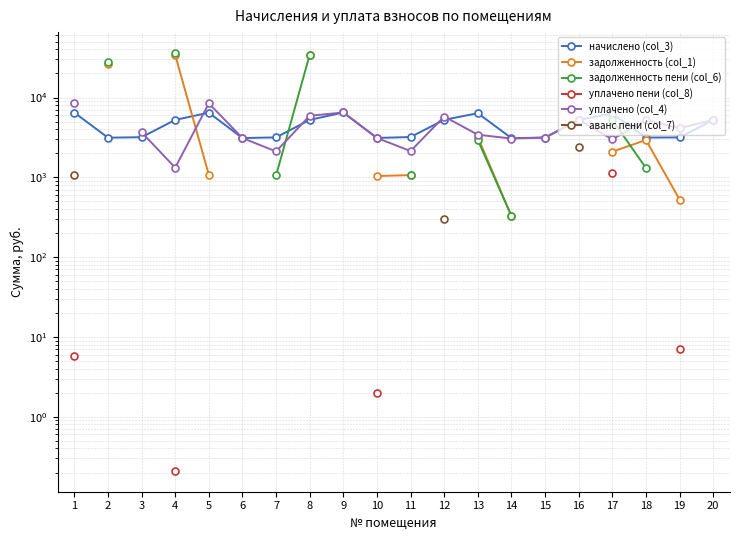

How many categories are shown in the chart?

20